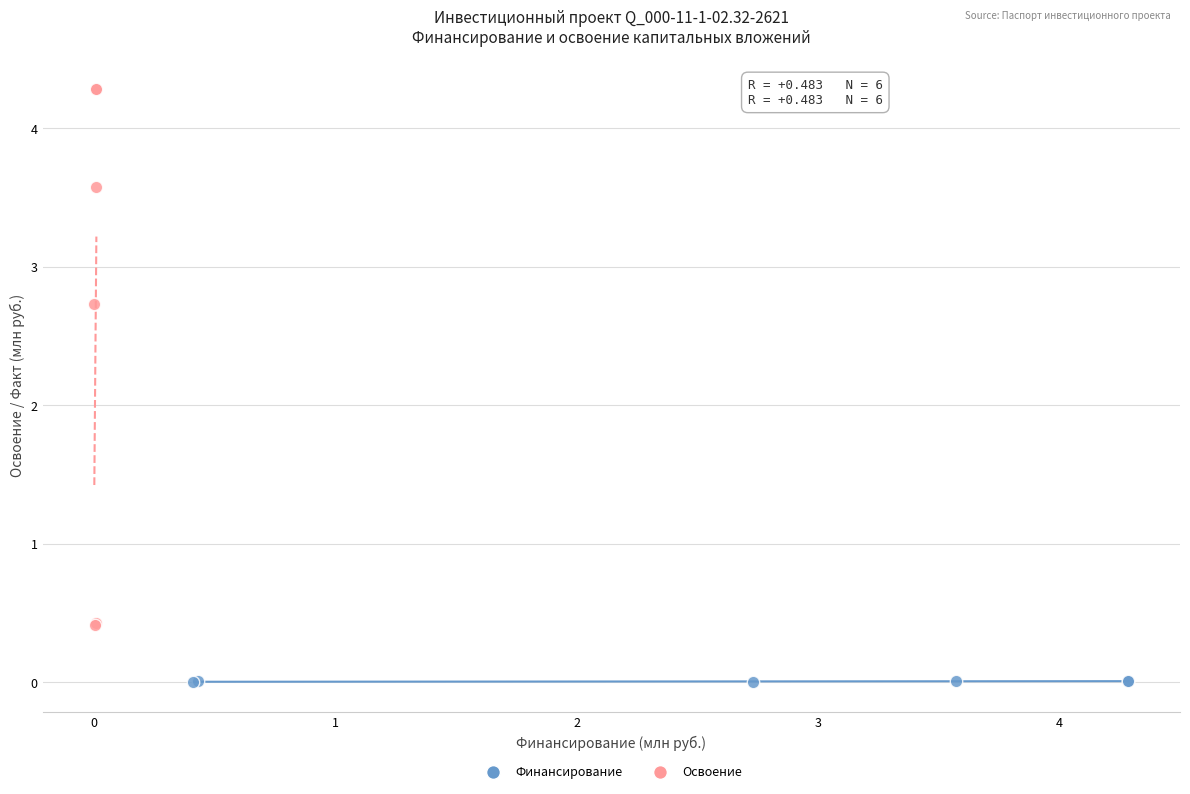

Which series reaches the maximum Y coordinate?

Освоение